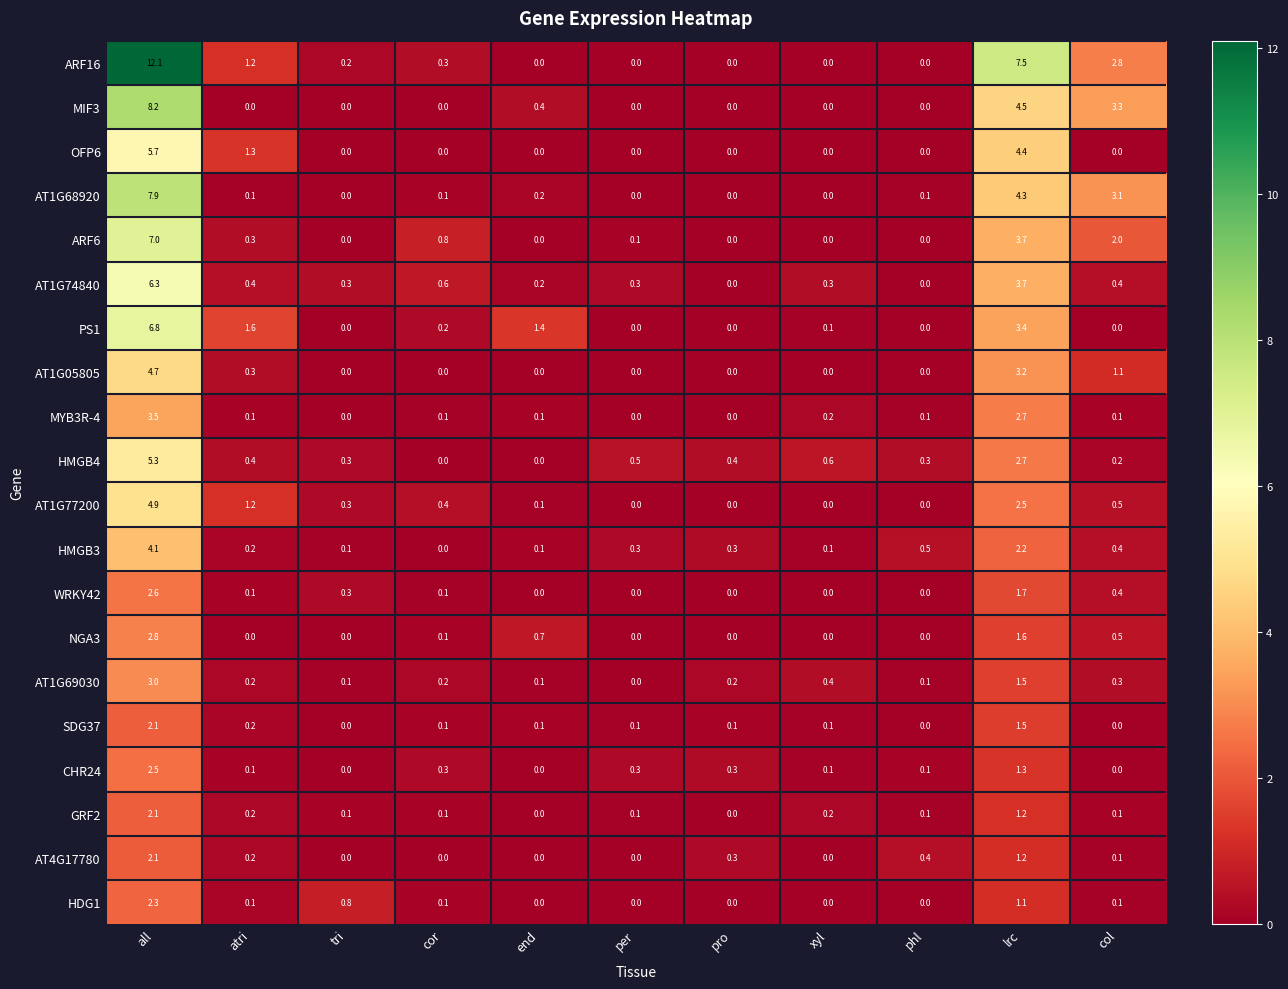

What is the total value across all series at col?

15.4